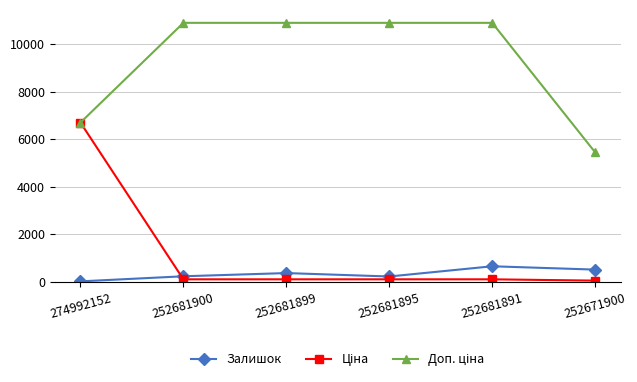

True or false: Залишок has a value of 372.0 at 252681899.

True